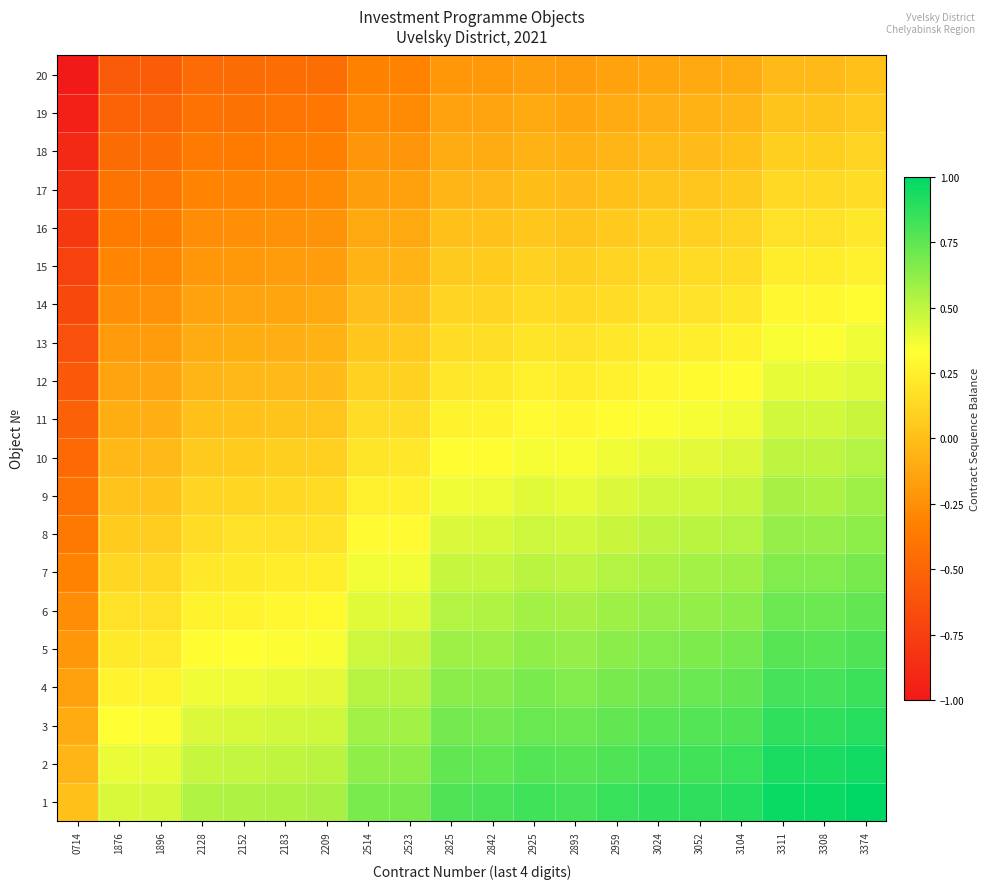

What is the spread (max minus min) of values at 3308?

1.0